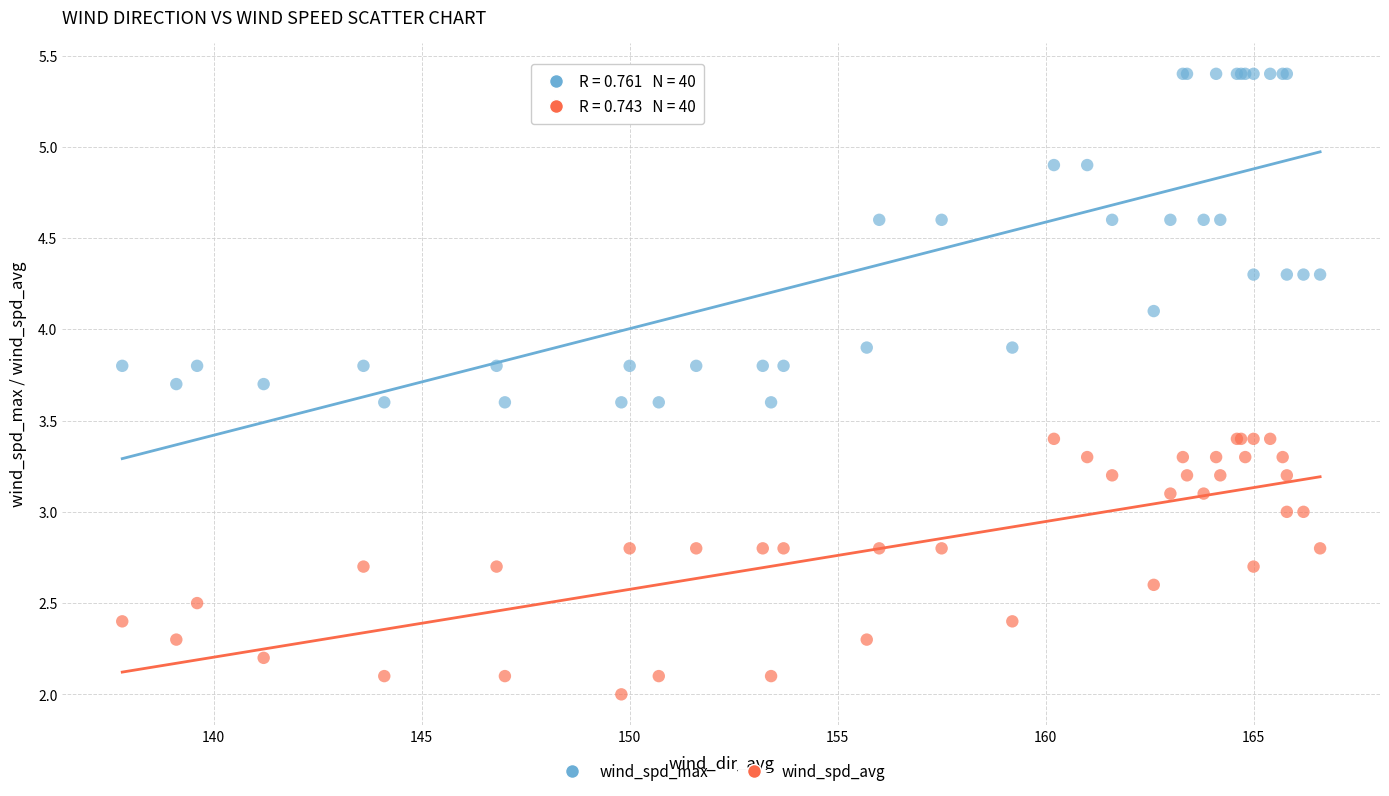

Which series contains the highest Y value?

wind_spd_max